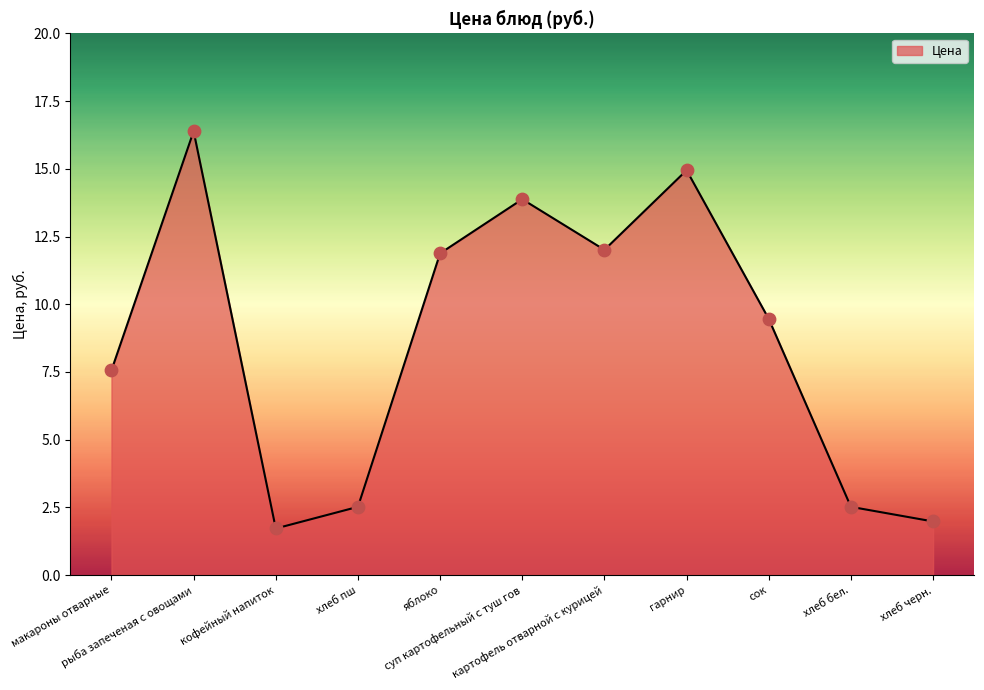

What is the change in value from макароны отварные to рыба запеченая с овощами?

+8.8